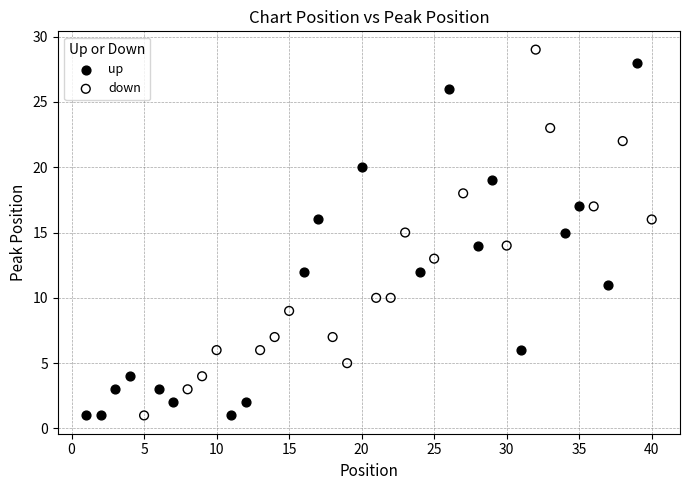

Which series has the largest Y range (max minus min)?

down